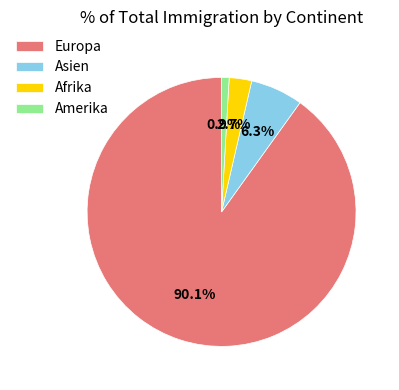

To the nearest percent, what is the difference between the largest and smallest slice percentages?

89%